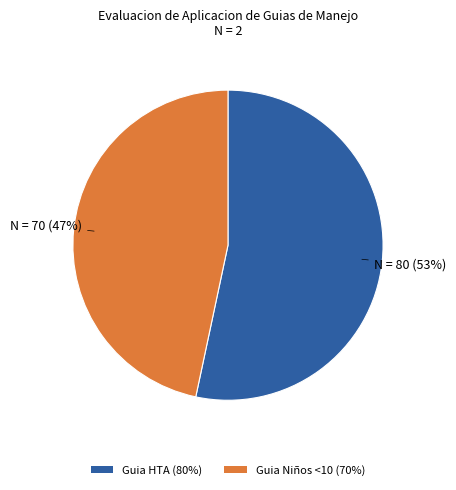

To the nearest percent, what percentage of the pie is Guia Niños <10 (70%)?

47%